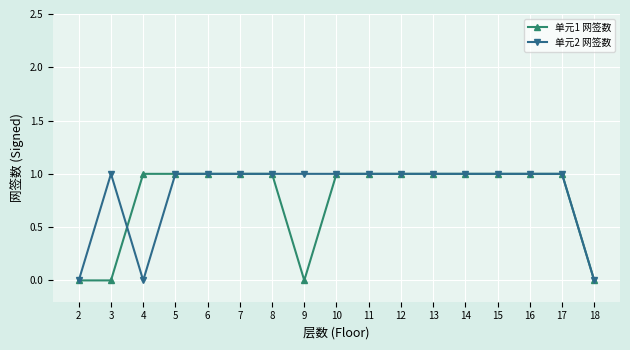

What is the value of the 单元2 网签数 point at the 12th from the left?

1